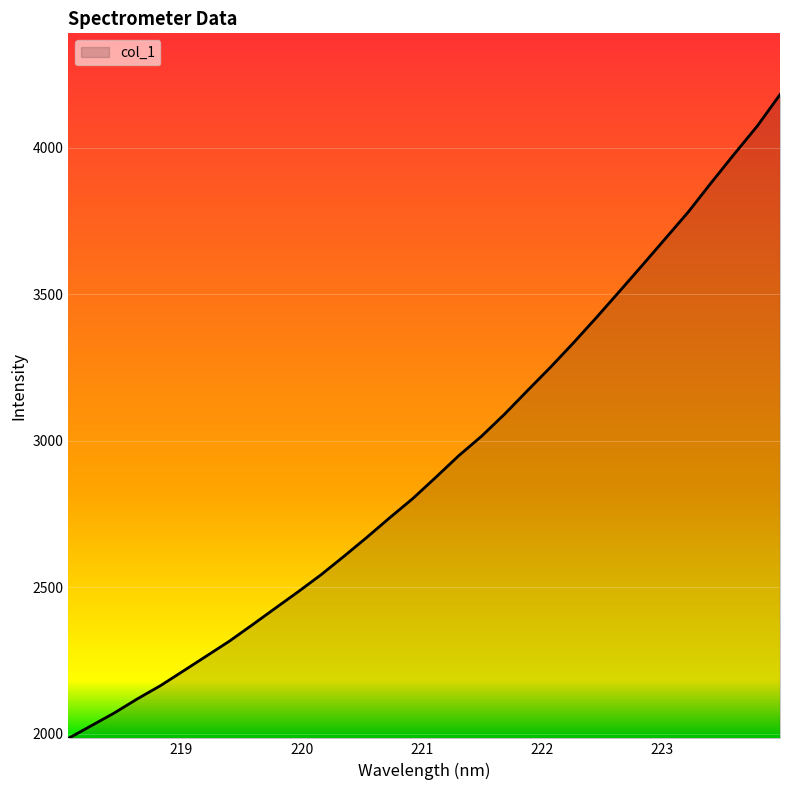

True or false: the data has more than 0 interior local peaks.

False